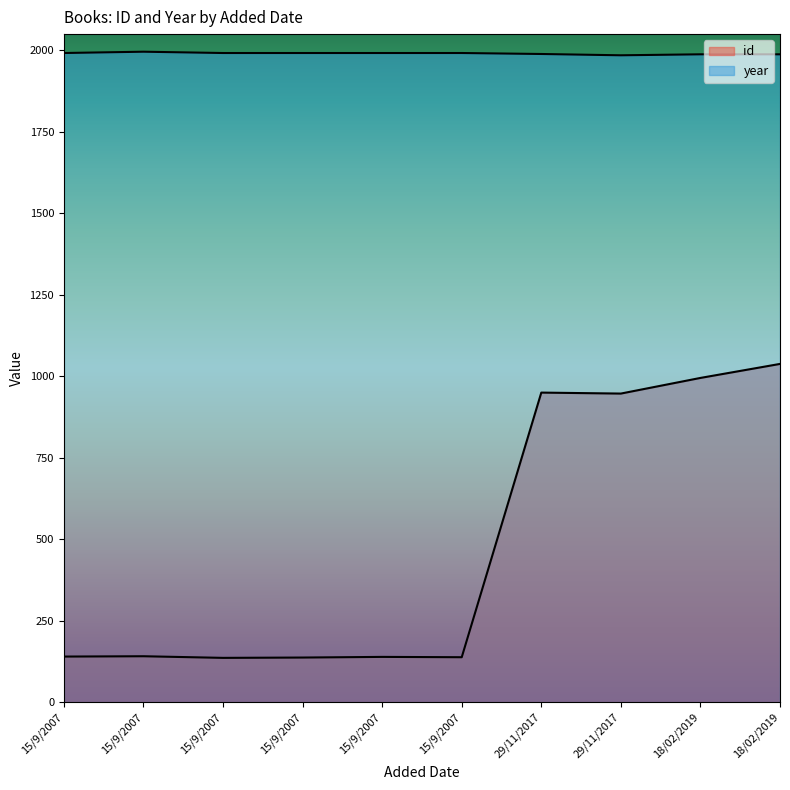

Which series changed the most between 15/9/2007 and 29/11/2017?

id